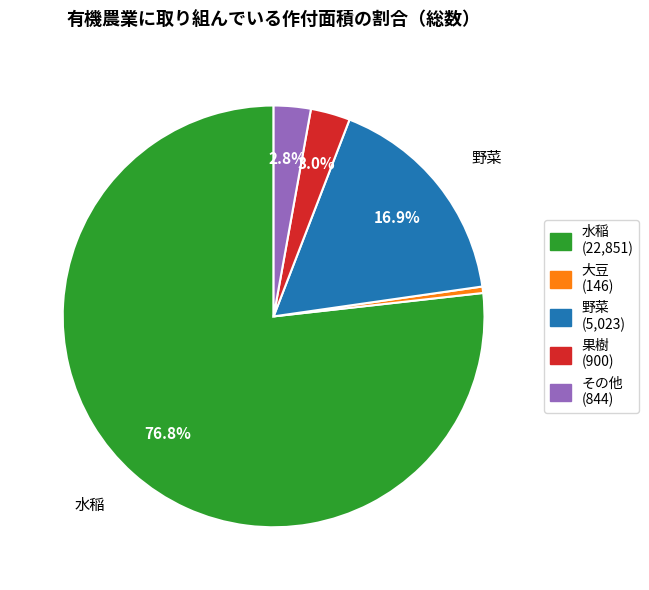

Count the number of slices in the pie.

5